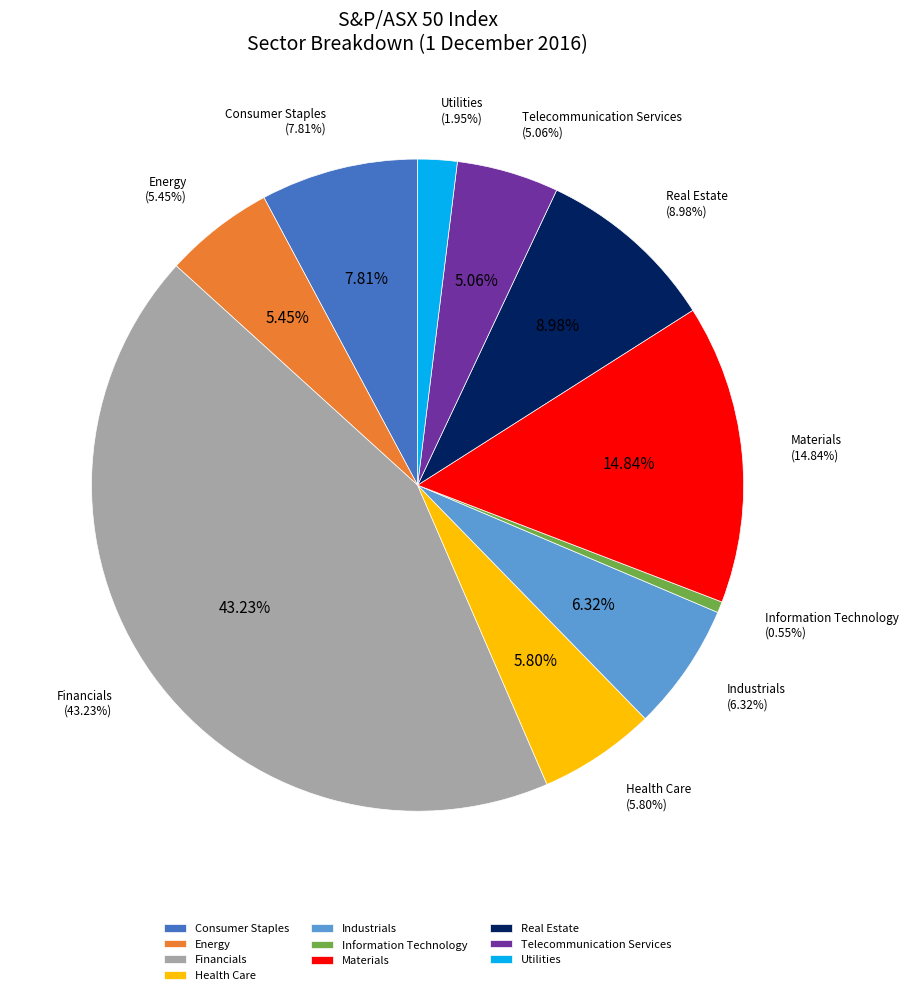

What percentage is NOT represented by Materials?

85.2%